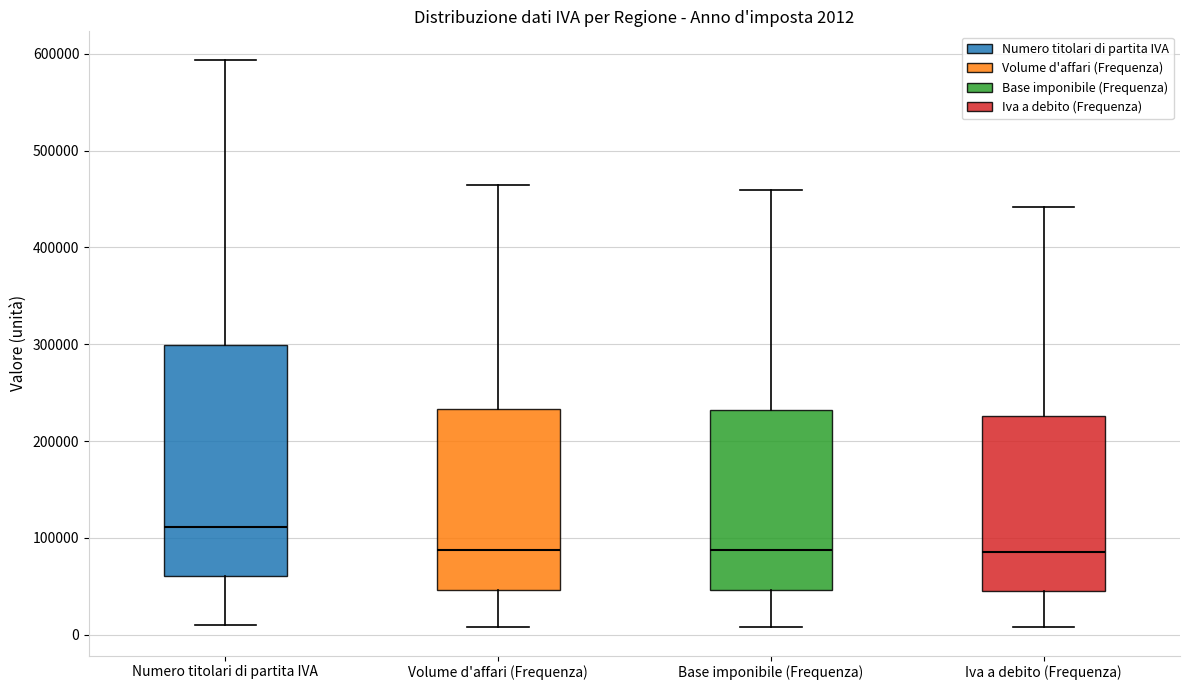

Comparing the boxes themselves (not the whiskers), which one is the tallest?

Numero titolari di partita IVA